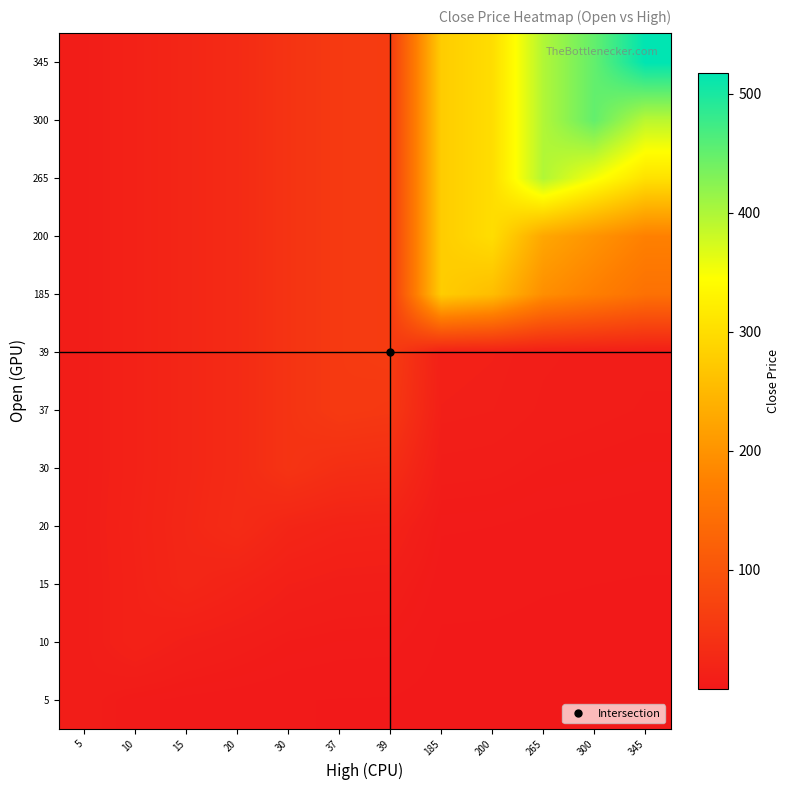

Which label corresponds to the smallest value in the chart?

345